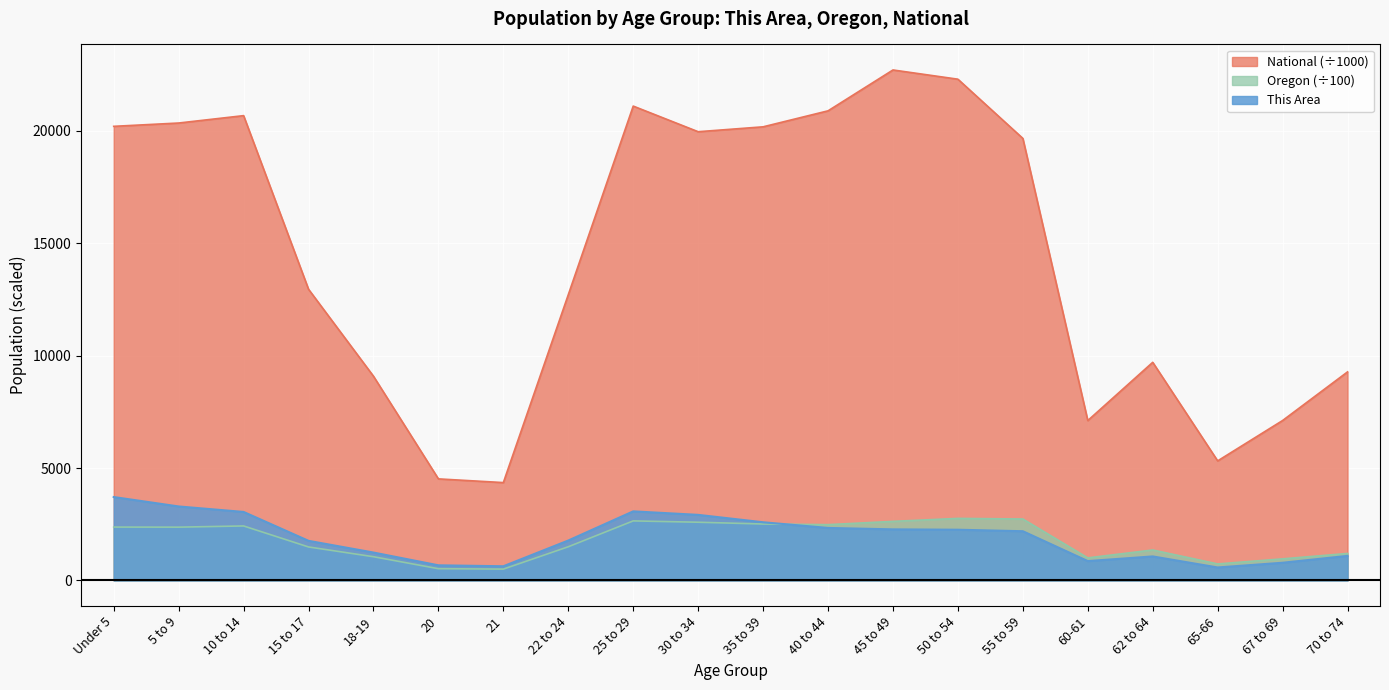

What is the minimum value shown in the chart?

505.8